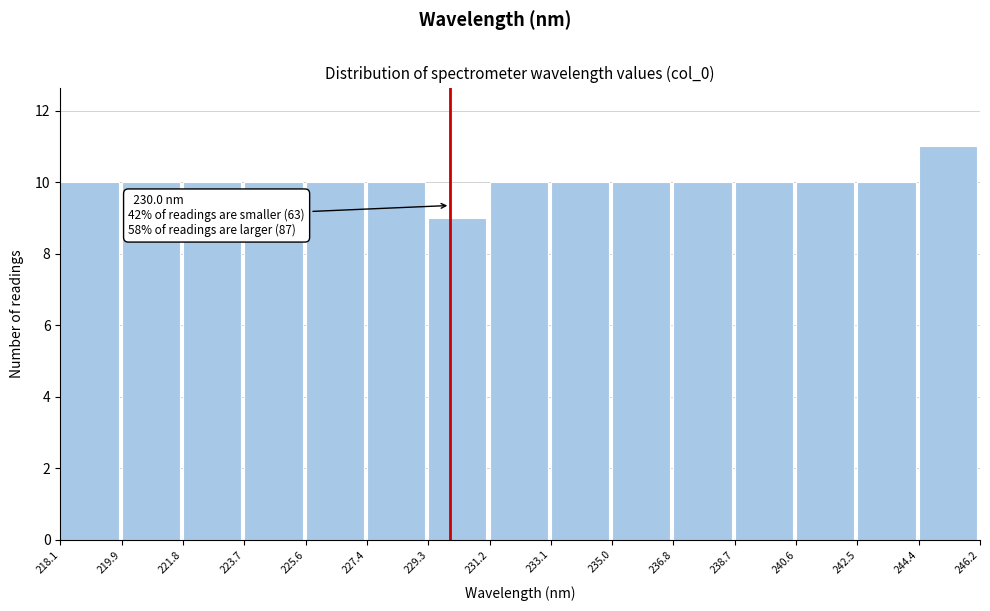

Over which range of the x-axis is the bar tallest?

244.4 to 246.2